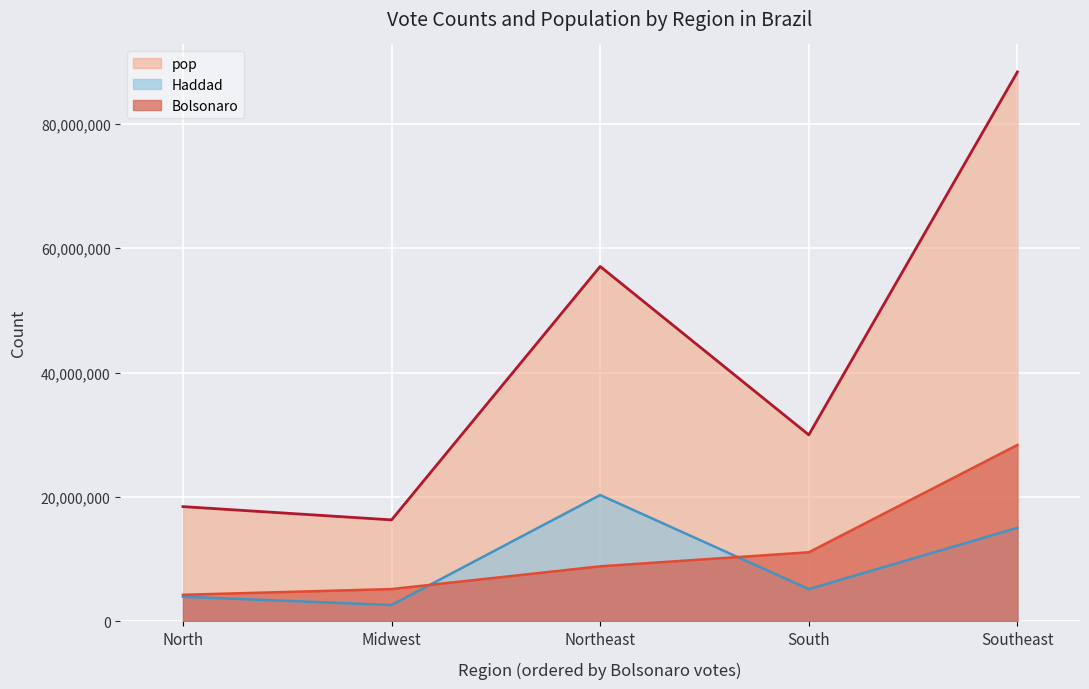

Is the value of Haddad at Northeast greater than the value of pop at Northeast?

No